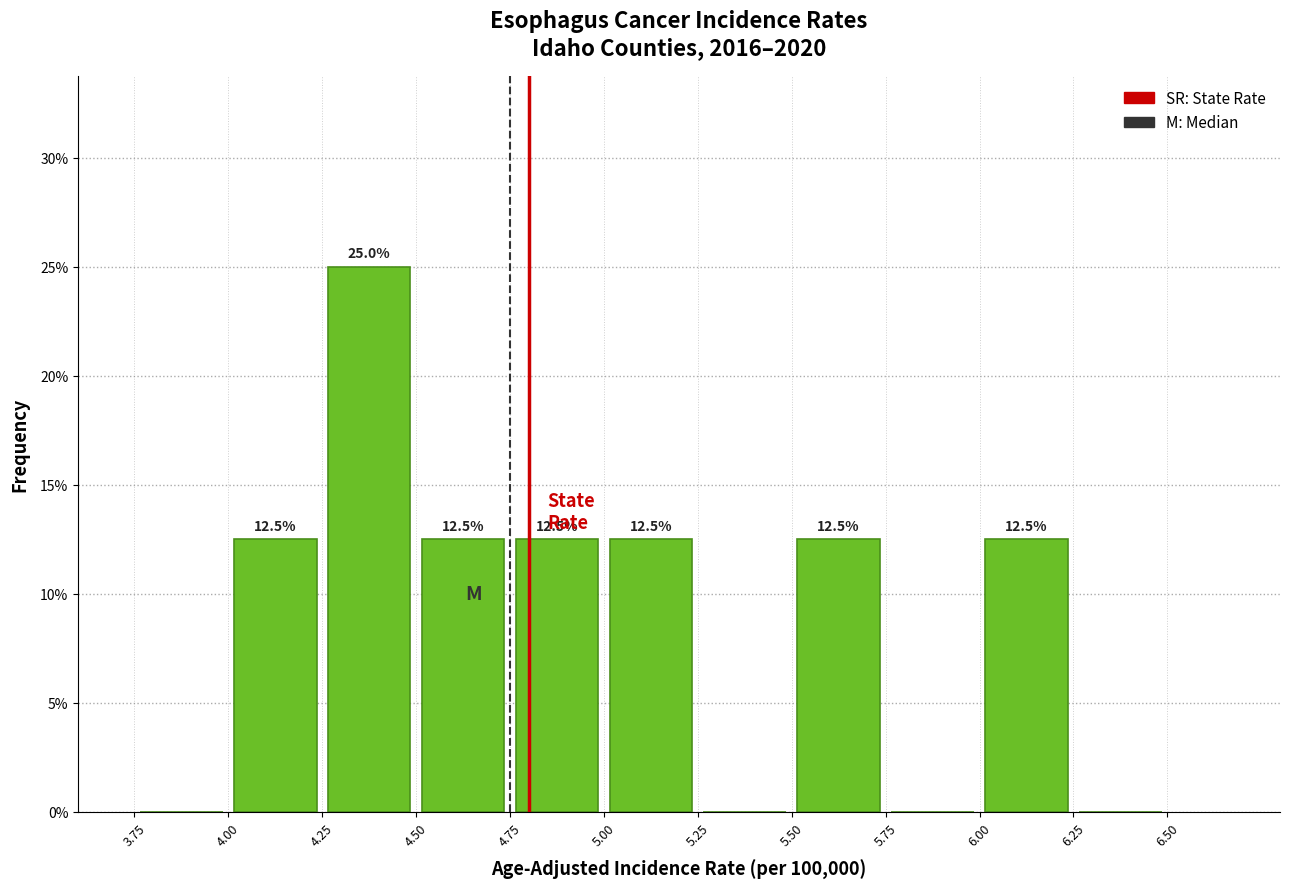

Which range on the x-axis has the tallest bar?

4.25 to 4.50